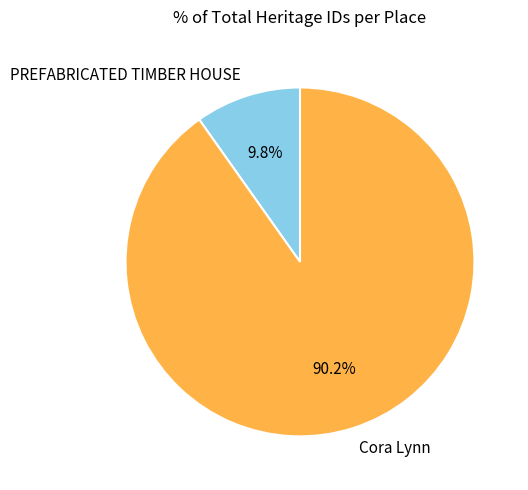

Is it true that Cora Lynn is 99% of the pie?

False